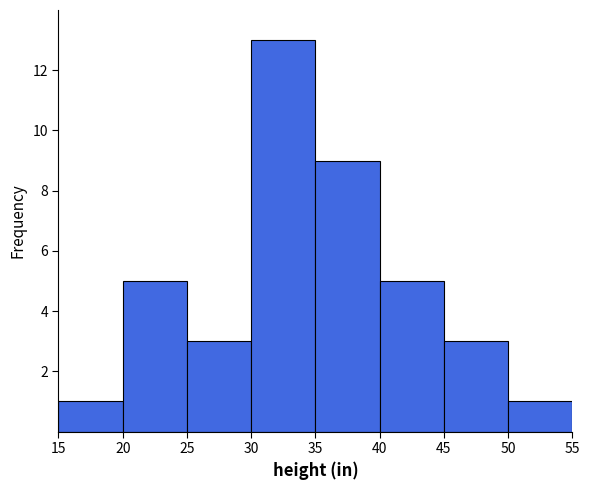

Reading left to right, list every bar in this chart as the range it spans on the x-axis followed by its height. The values are not printed on the chart, so give them approximately, as read against the axis.

15 to 20: 1
20 to 25: 5
25 to 30: 3
30 to 35: 13
35 to 40: 9
40 to 45: 5
45 to 50: 3
50 to 55: 1